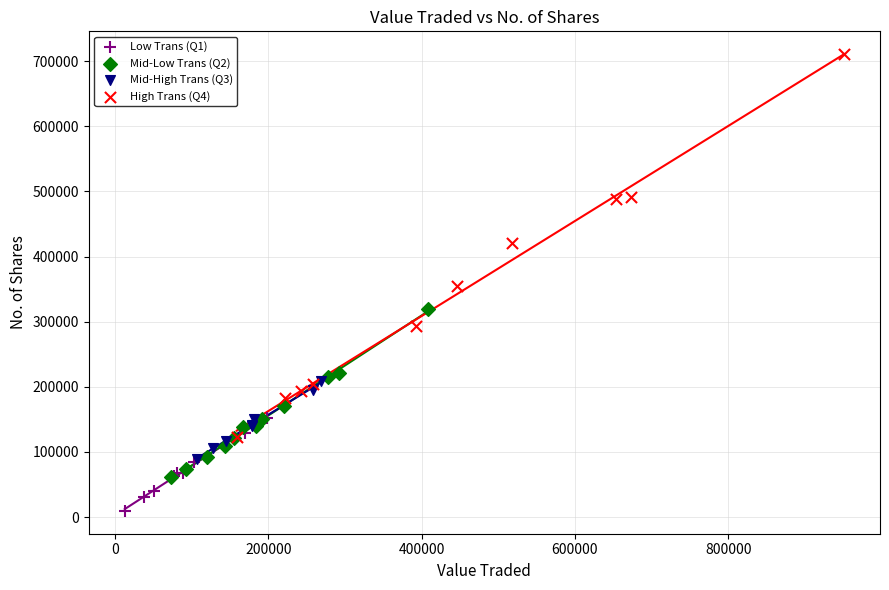

What are all the series names shown in the legend?

Low Trans (Q1), Mid-Low Trans (Q2), Mid-High Trans (Q3), High Trans (Q4)